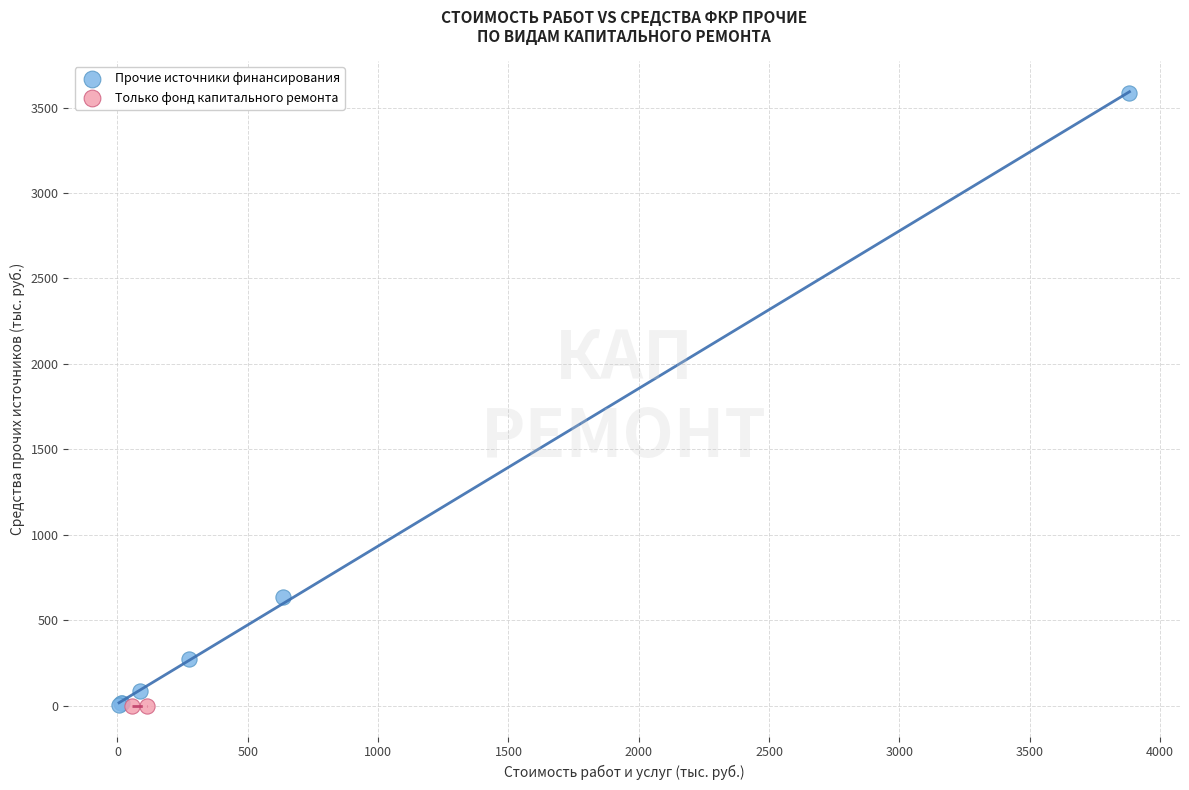

What are all the series names shown in the legend?

Прочие источники финансирования, Только фонд капитального ремонта